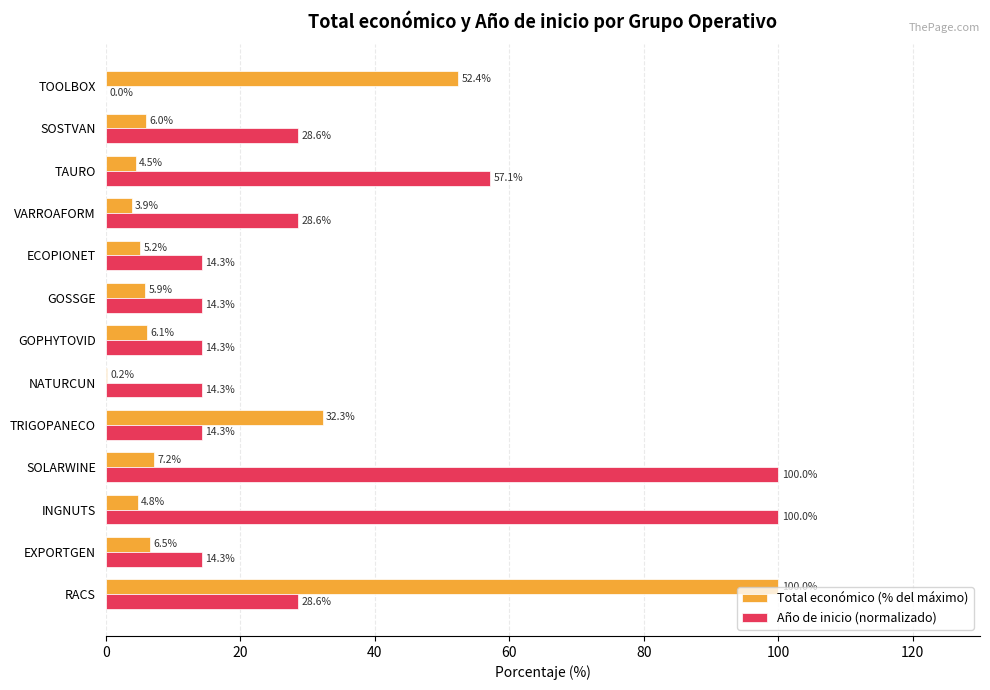

True or false: Total económico (% del máximo) has a value of 6.5 at EXPORTGEN.

True